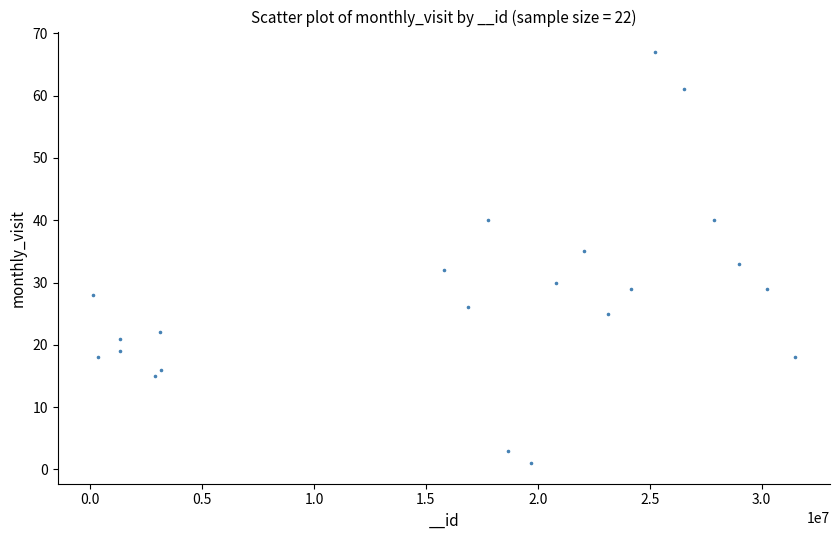

What is the range of Y values (max minus min)?

66